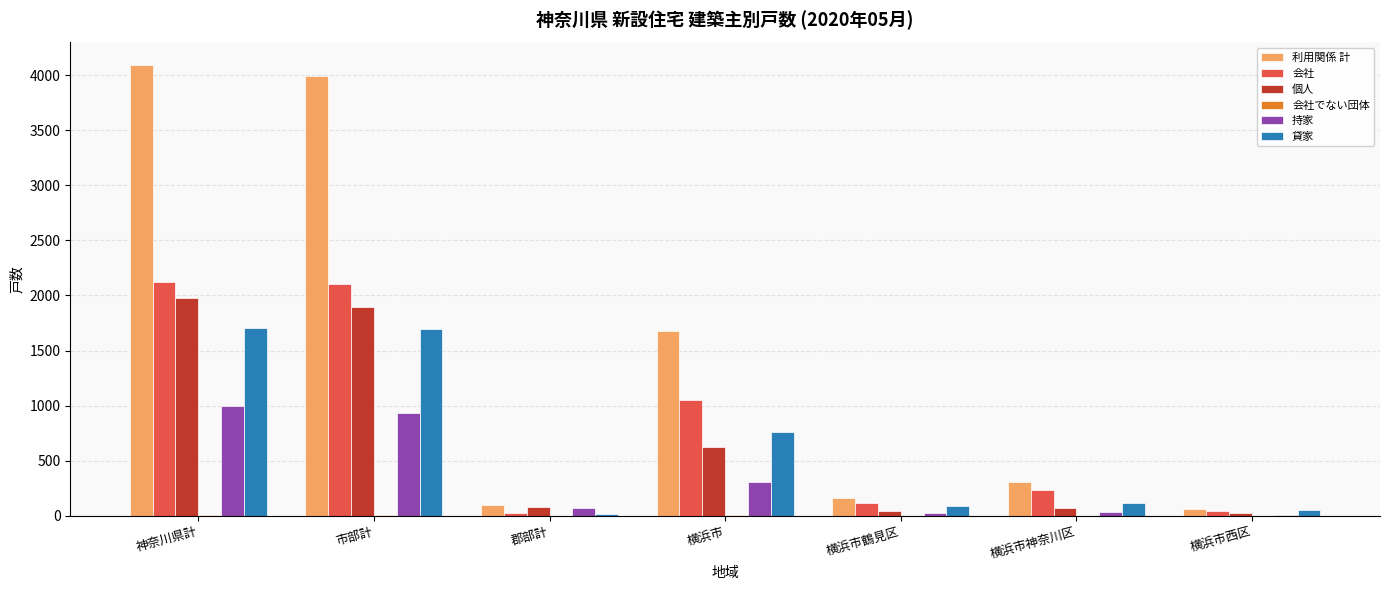

Count the number of categories in the chart.

7